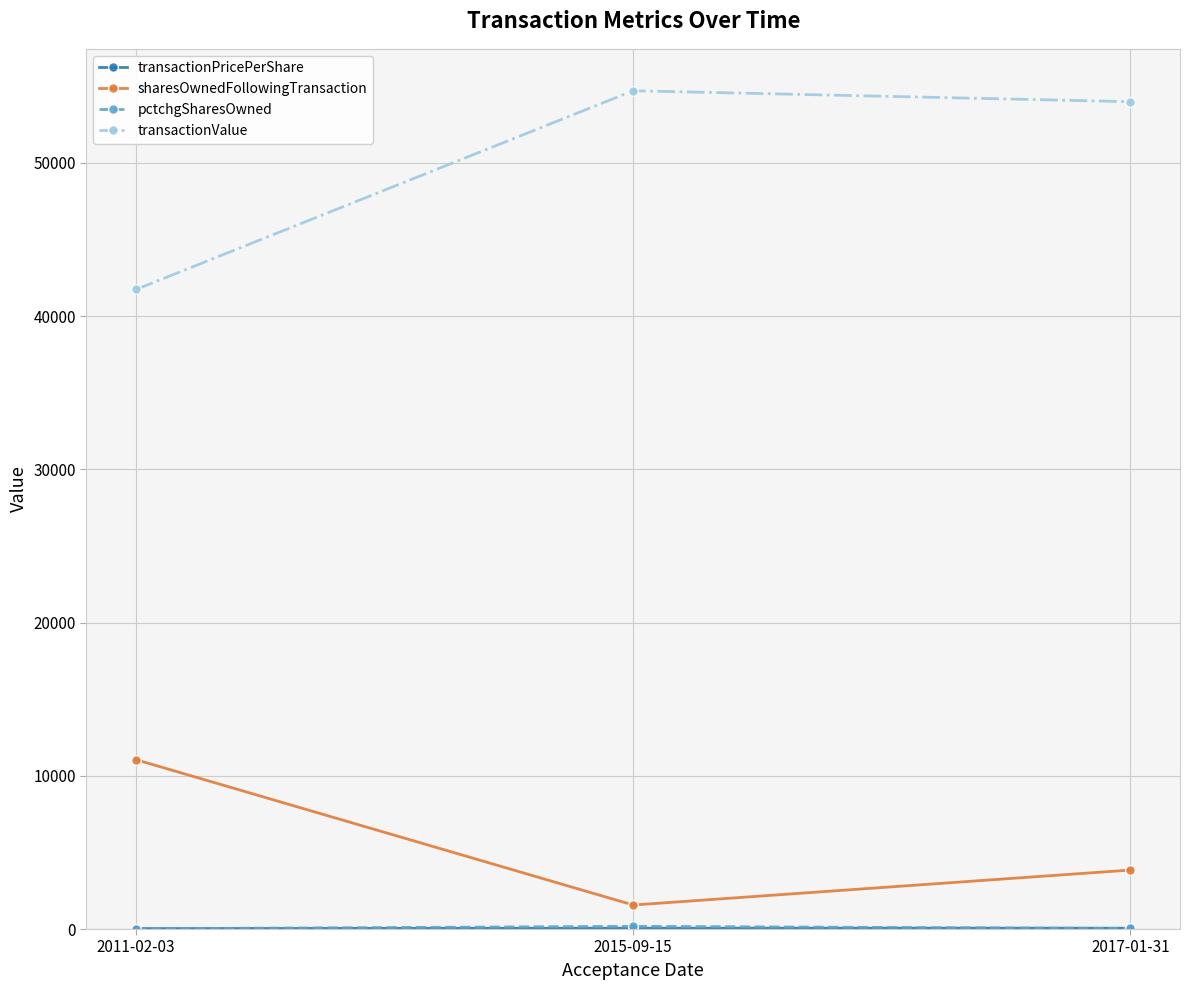

At which label does sharesOwnedFollowingTransaction reach its minimum?

2015-09-15